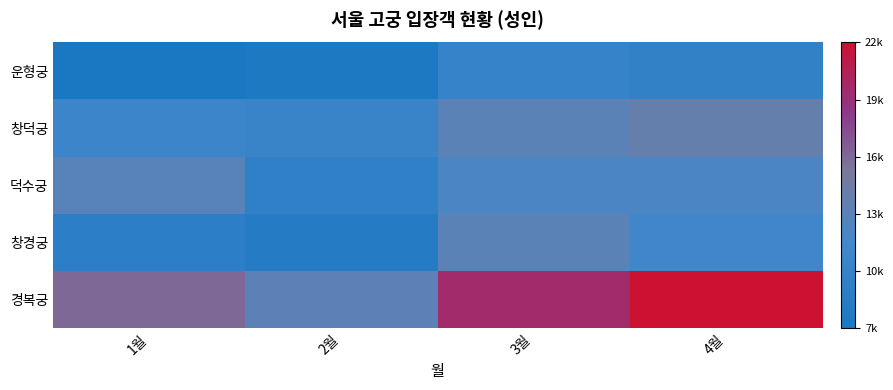

Reading right to left, extract all data points from this chart.

경복궁: 4월=22455	3월=20021	2월=13542	1월=16524
창경궁: 4월=11425	3월=13524	2월=8674	1월=9463
덕수궁: 4월=12543	3월=12486	2월=9754	1월=13252
창덕궁: 4월=14256	3월=13524	2월=10865	1월=11245
운형궁: 4월=10033	3월=10652	2월=7725	1월=7425